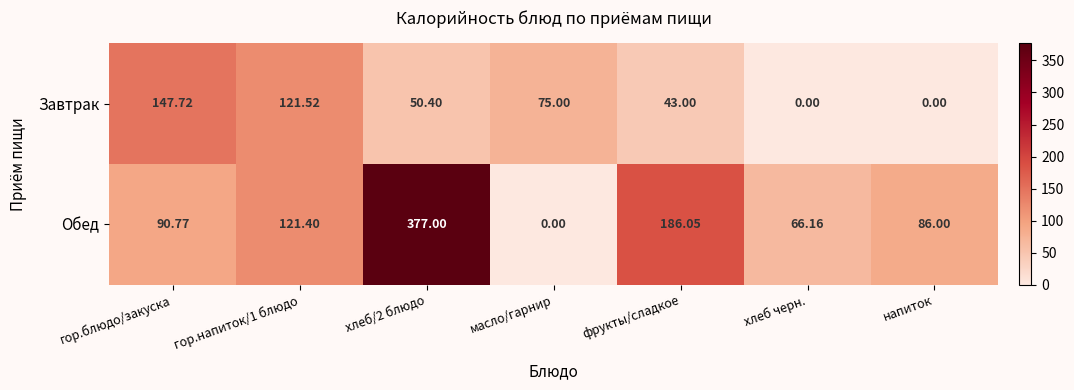

At which category is the sum across all series the highest?

хлеб/2 блюдо